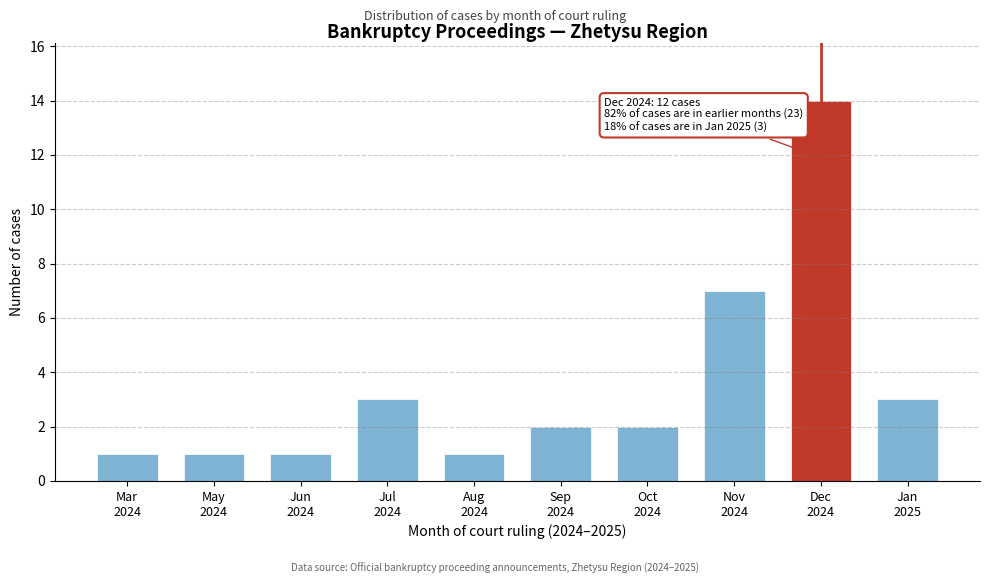

Reading left to right, what are all the values shown in this chart?

1	1	1	3	1	2	2	7	14	3